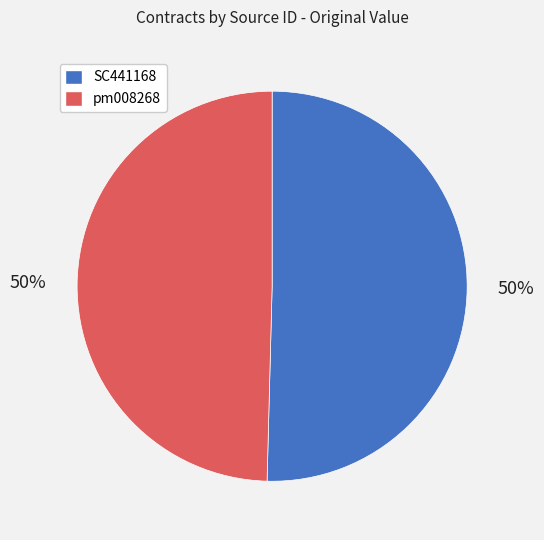

What is the ratio of the value at SC441168 to the value at pm008268?

1.0